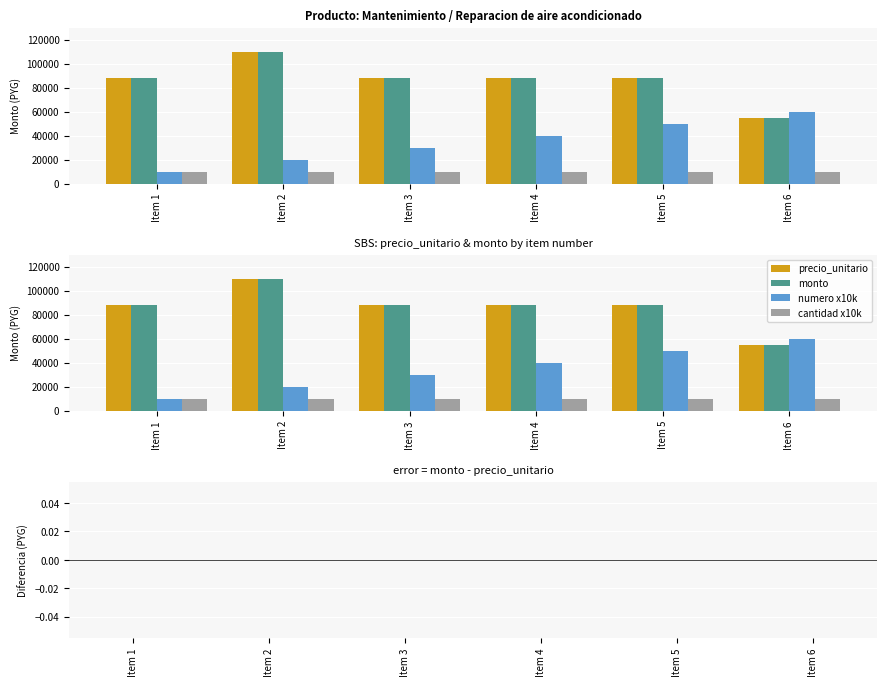

Reading left to right, transcribe all the data shown in this chart.

precio_unitario: 88000	110000	88000	88000	88000	55000
monto: 88000	110000	88000	88000	88000	55000
numero x10k: 10000	20000	30000	40000	50000	60000
cantidad x10k: 10000	10000	10000	10000	10000	10000
monto - precio_unitario: 0	0	0	0	0	0